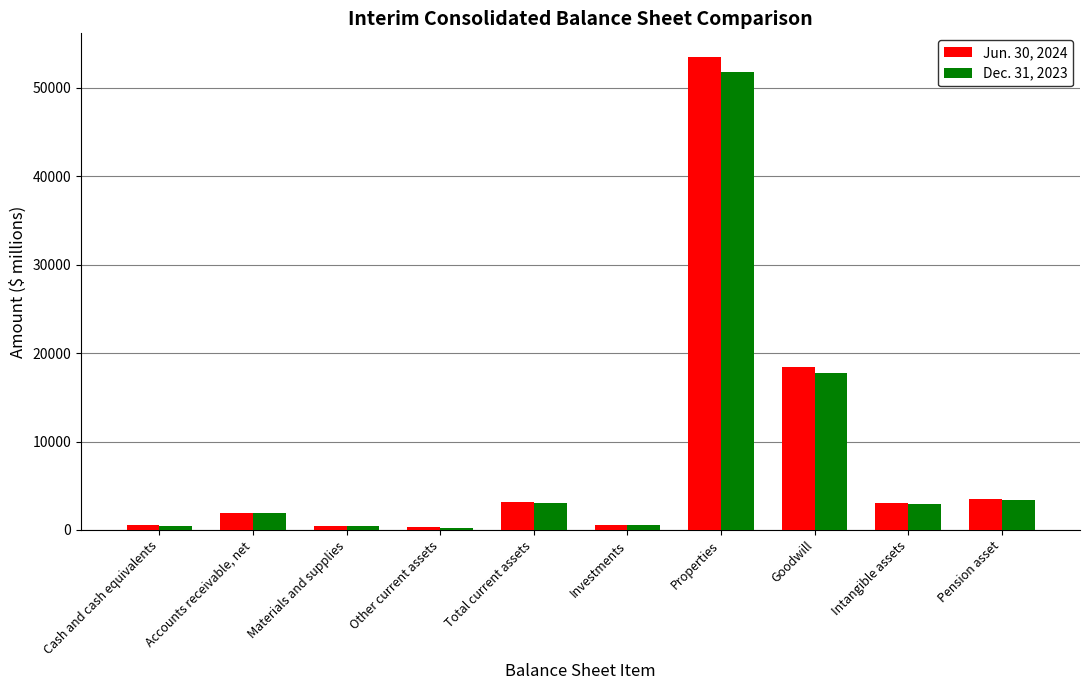

At which label is Jun. 30, 2024 closest to 26902?

Goodwill